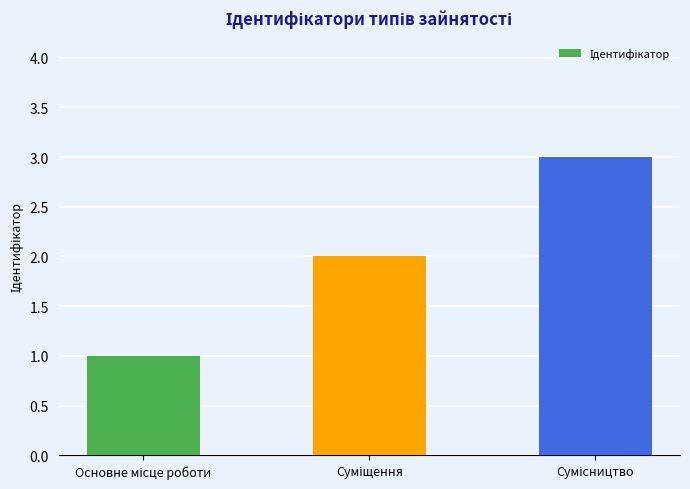

What is the greatest value displayed?

3